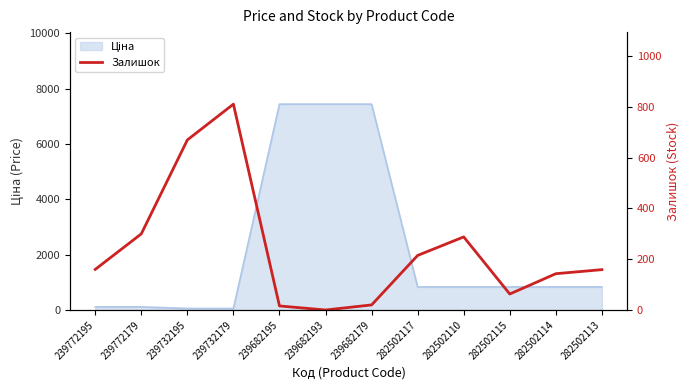

The value at 239772179 is 300. True or false?

True